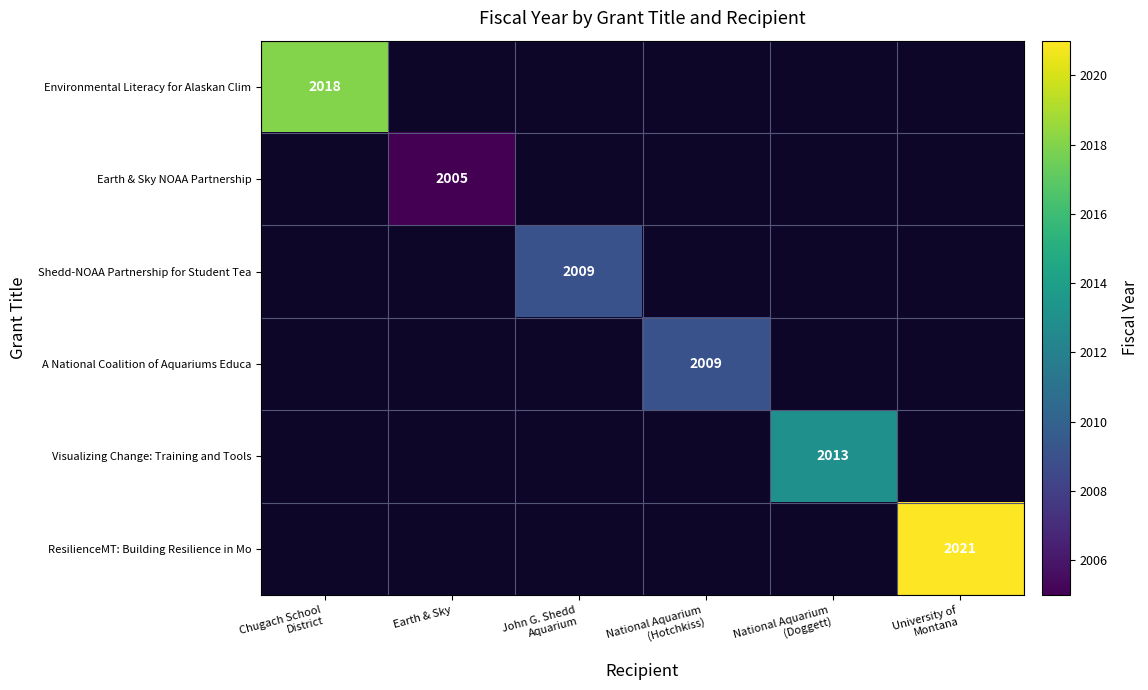

True or false: Earth & Sky NOAA Partnership has a value of 2005 at Earth & Sky.

True